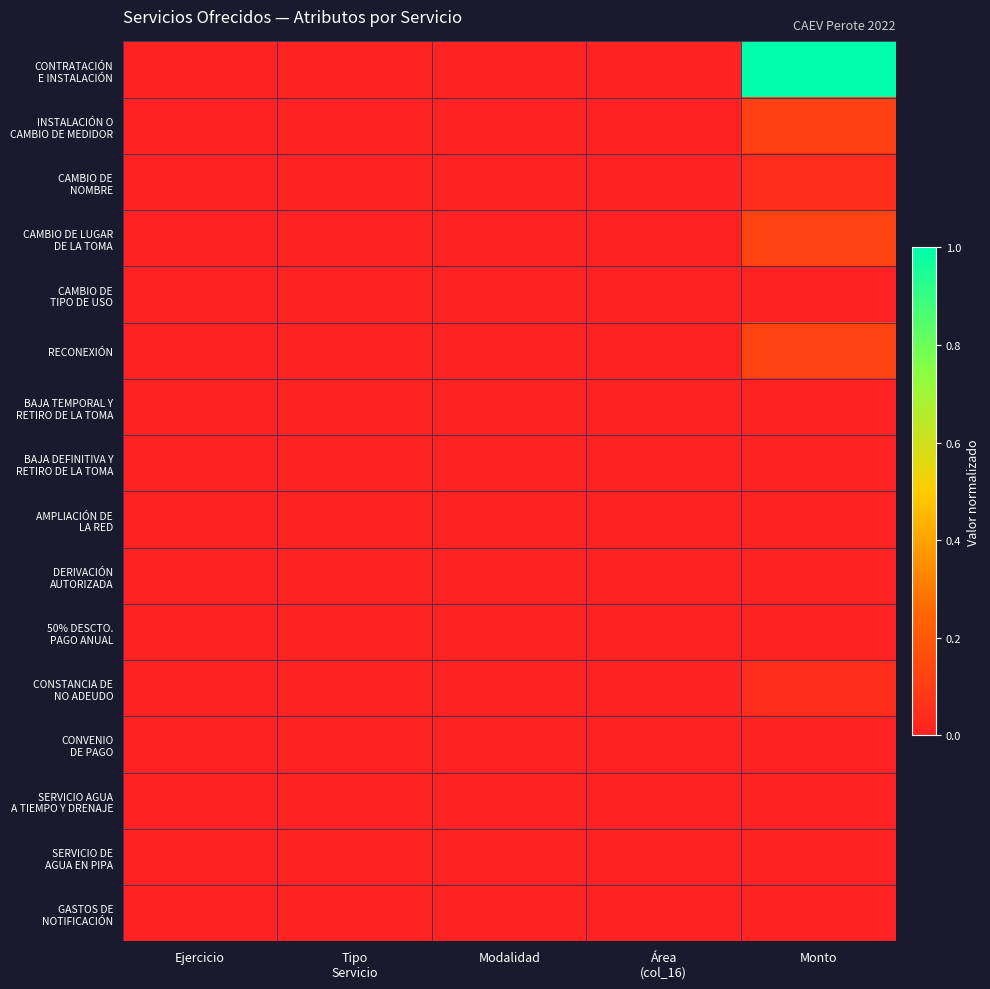

How many data points does each series have?

5